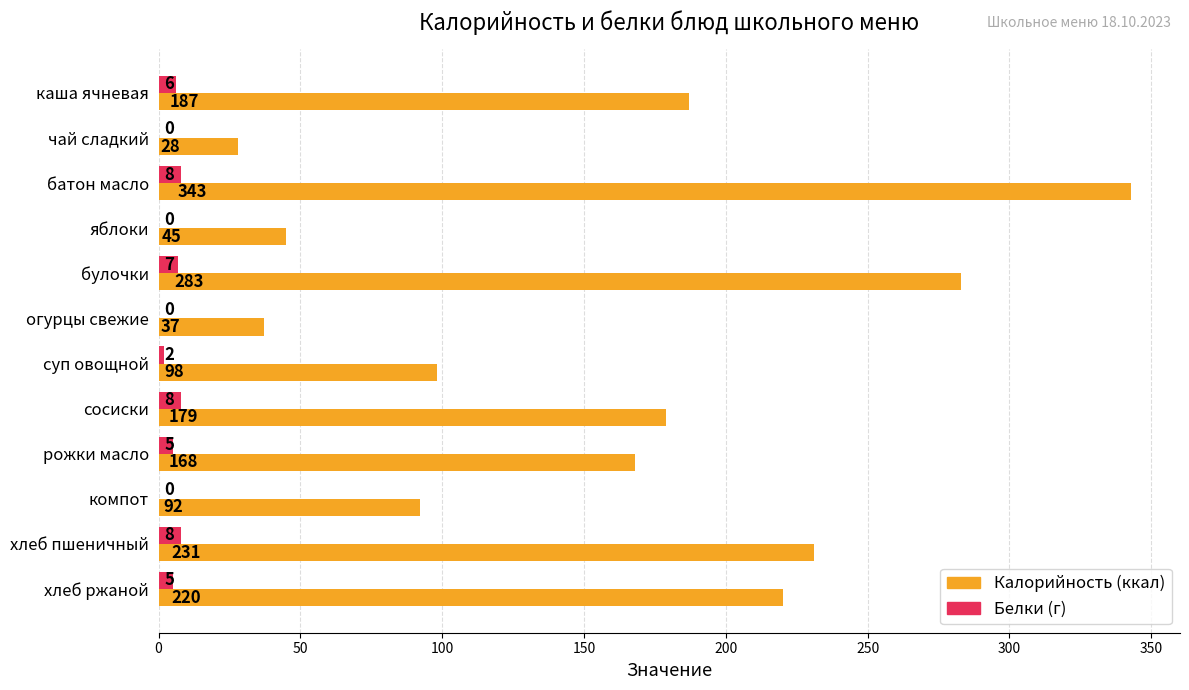

At which category is the sum across all series the highest?

батон масло